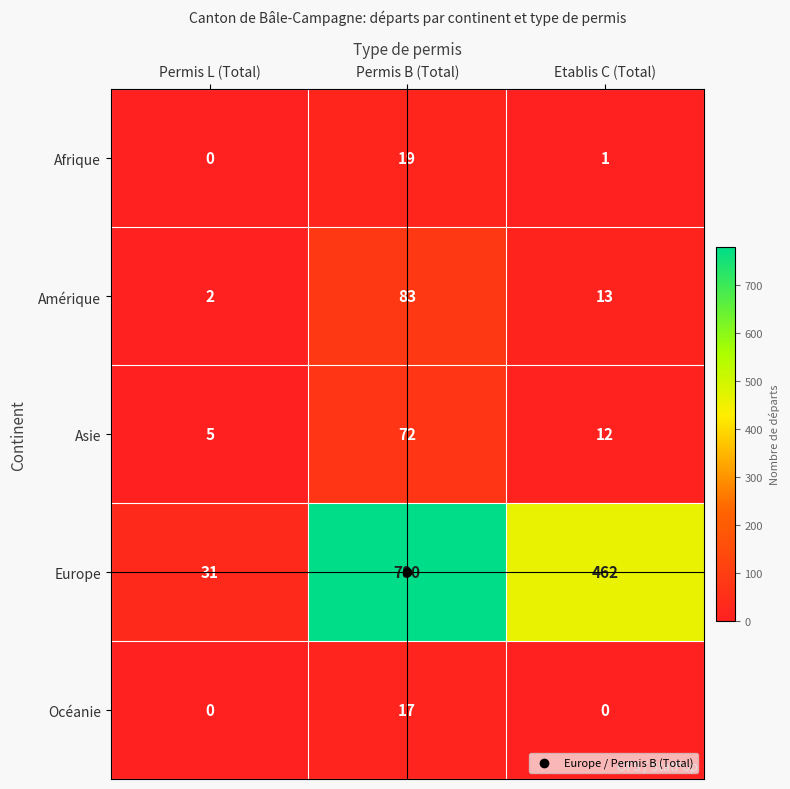

What is the difference between the Asie values at Permis L (Total) and Permis B (Total)?

67